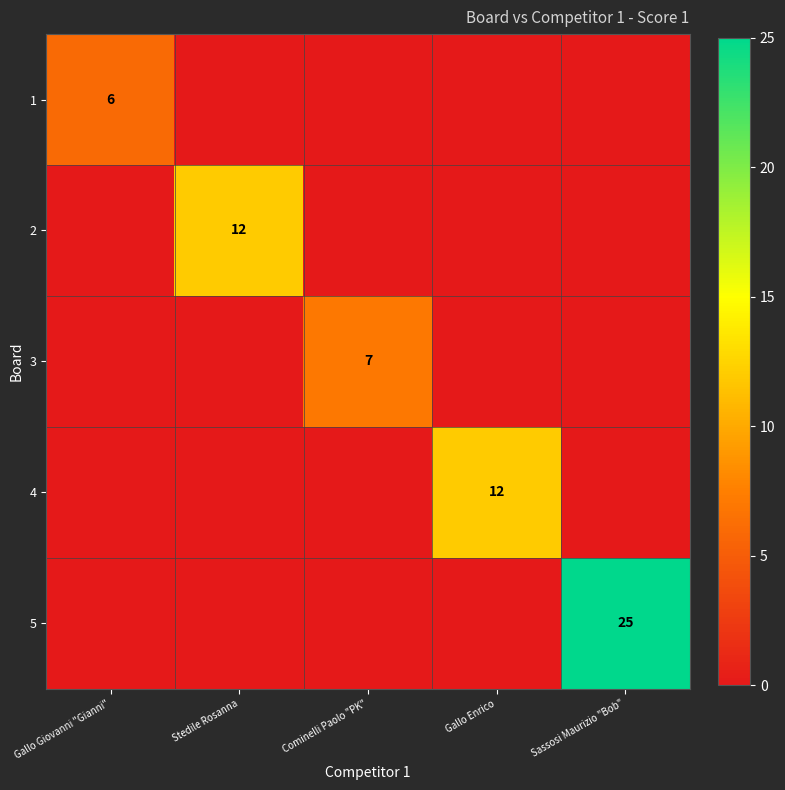

The 5 series shows 10 at Sassosi Maurizio "Bob". True or false?

False